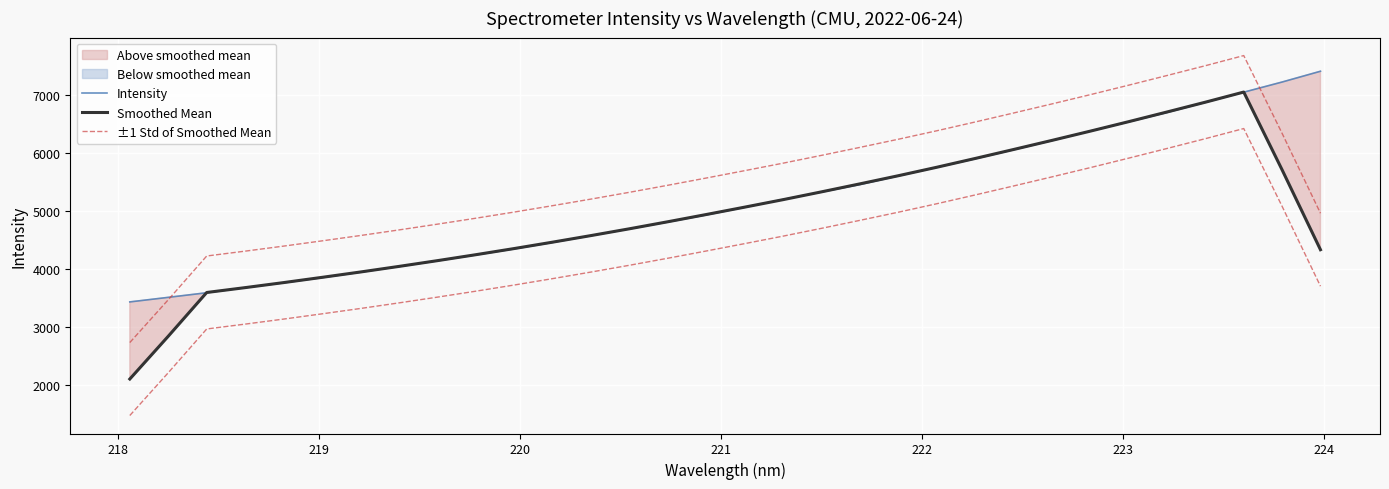

Does the chart display data point markers on the line(s)?

No